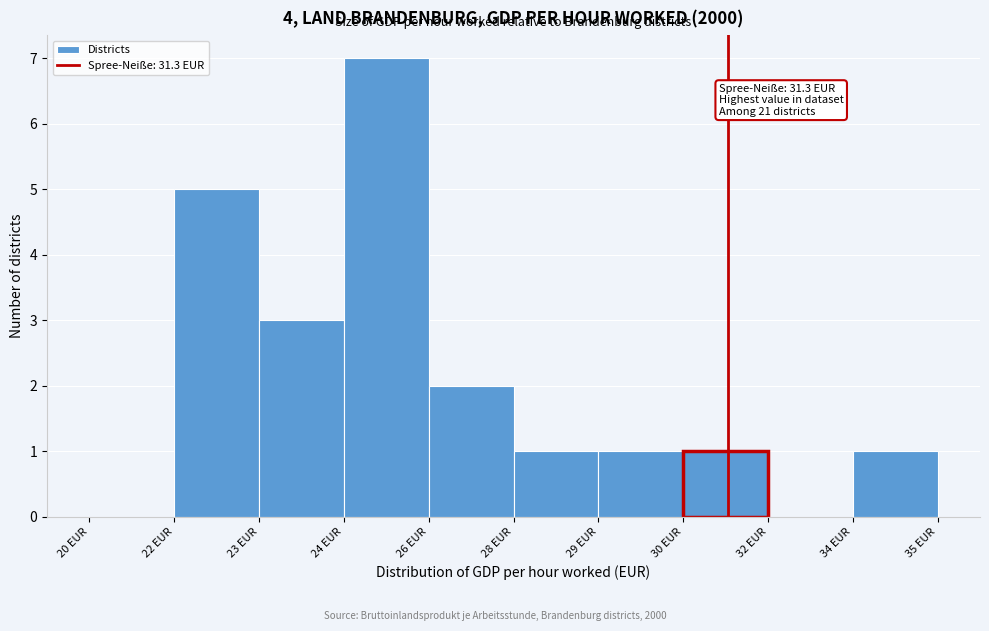

Reading right to left, extract all data points from this chart.

34 EUR=1	32 EUR=0	30 EUR=1	29 EUR=1	28 EUR=1	26 EUR=2	24 EUR=7	23 EUR=3	22 EUR=5	20 EUR=0